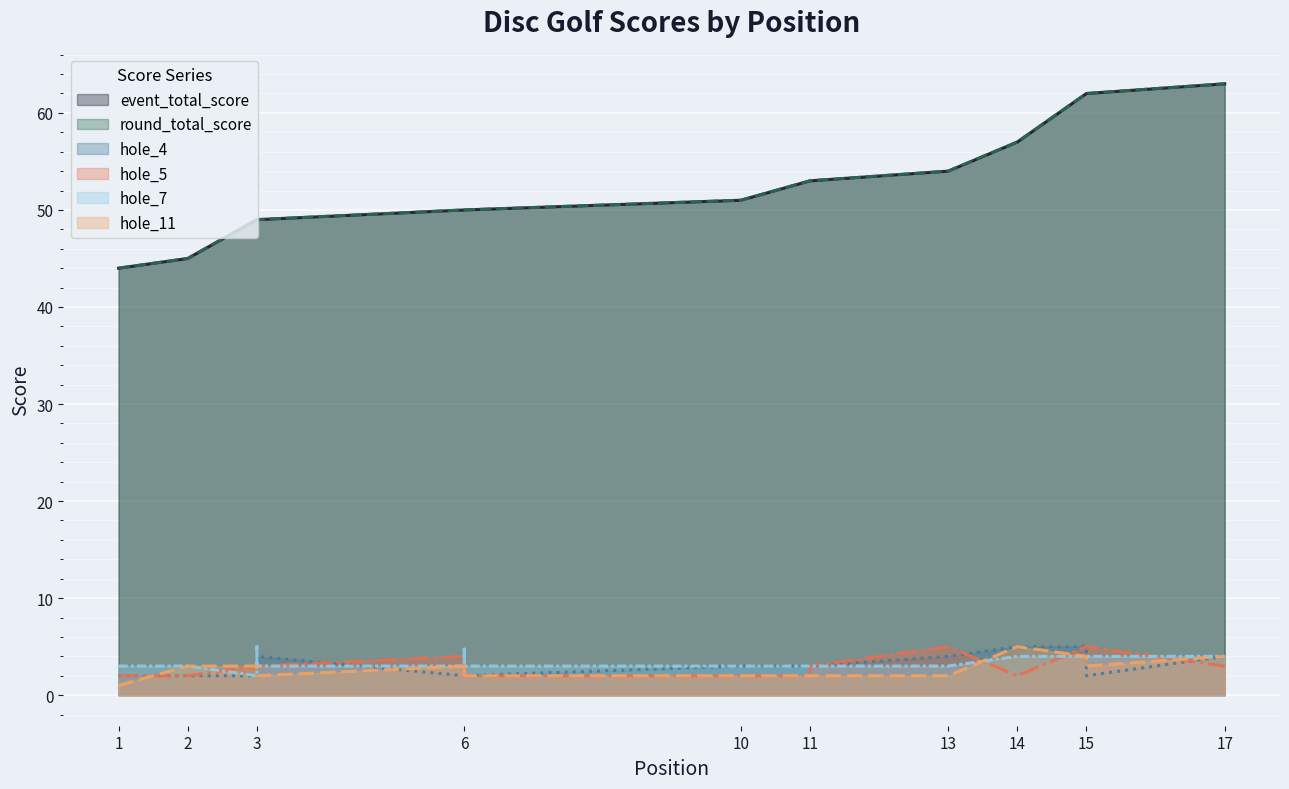

True or false: hole_7 has more than 1 points higher than both neighbors.

True